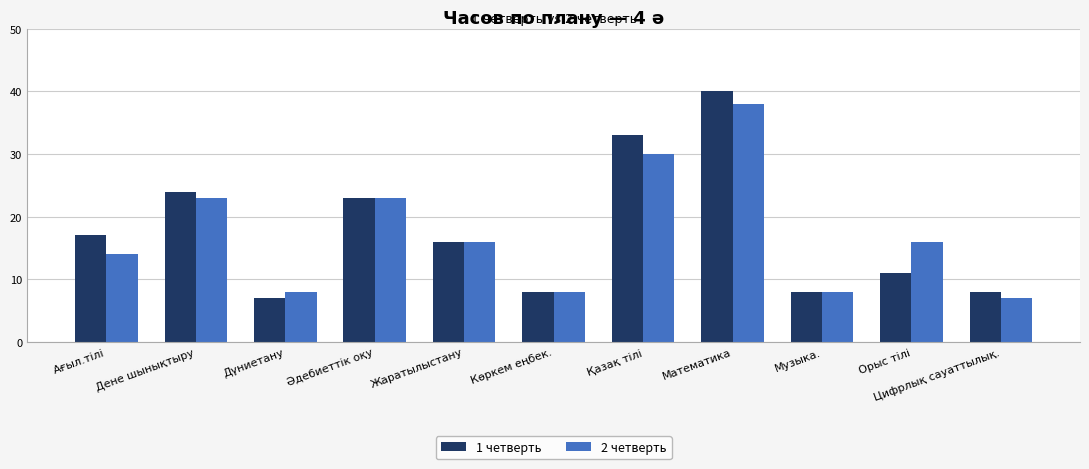

Which category has the highest value in the 1 четверть series?

Математика